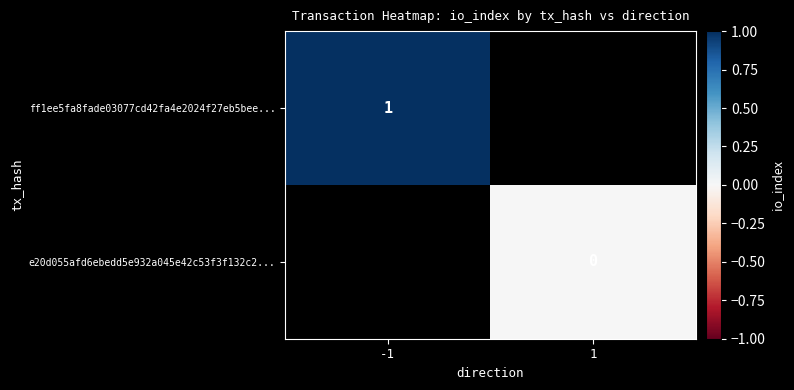

The value of ff1ee5fa8fade03077cd42fa4e2024f27eb5bee... at -1 is 1. True or false?

True